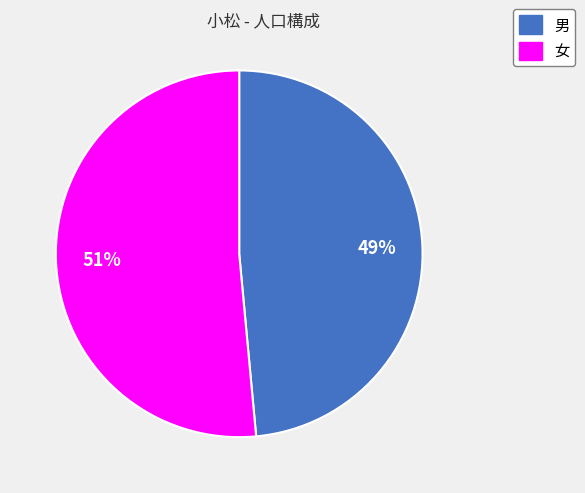

Do 女 and 男 together represent more than half of the pie?

Yes